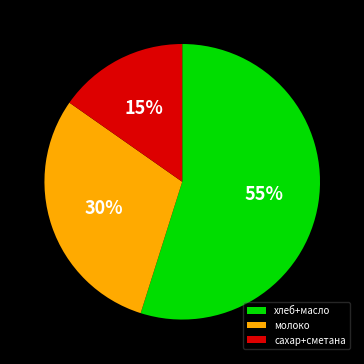

Which slice is the largest?

хлеб+масло